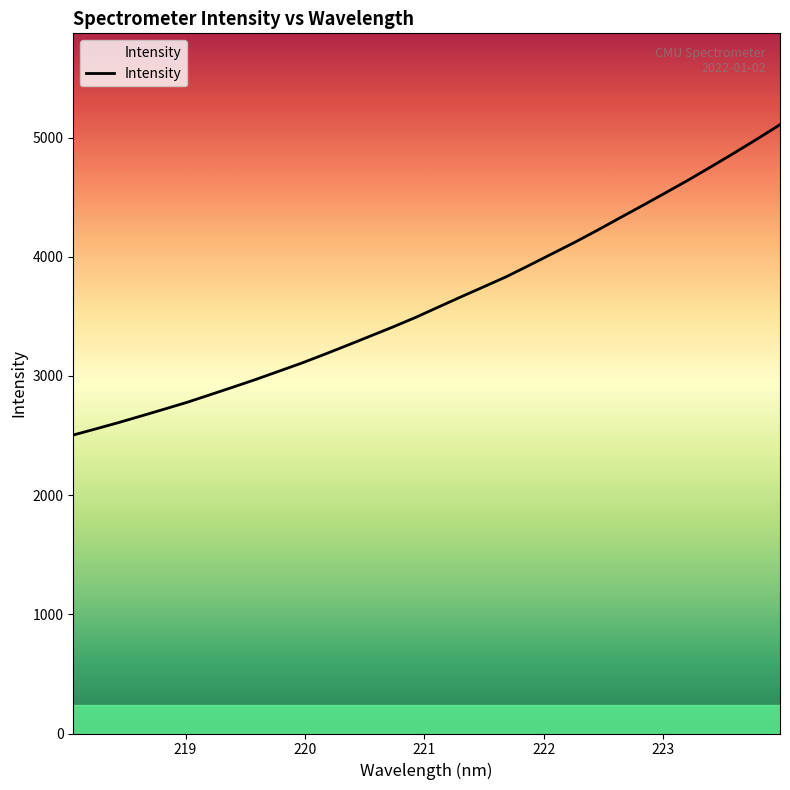

What is the smallest value displayed?

2504.4